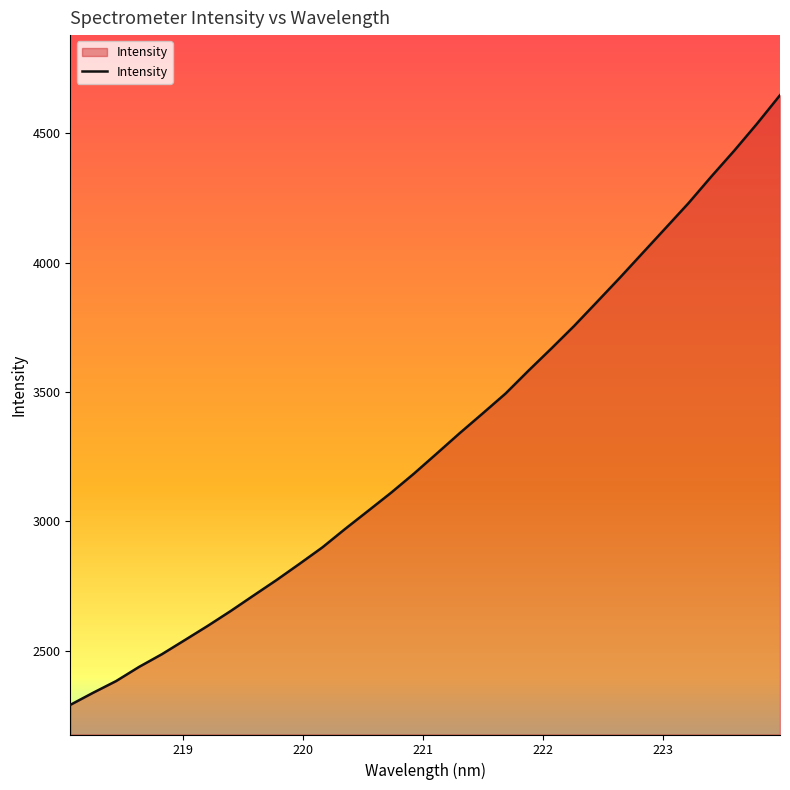

What is the maximum value shown in the chart?

4647.2